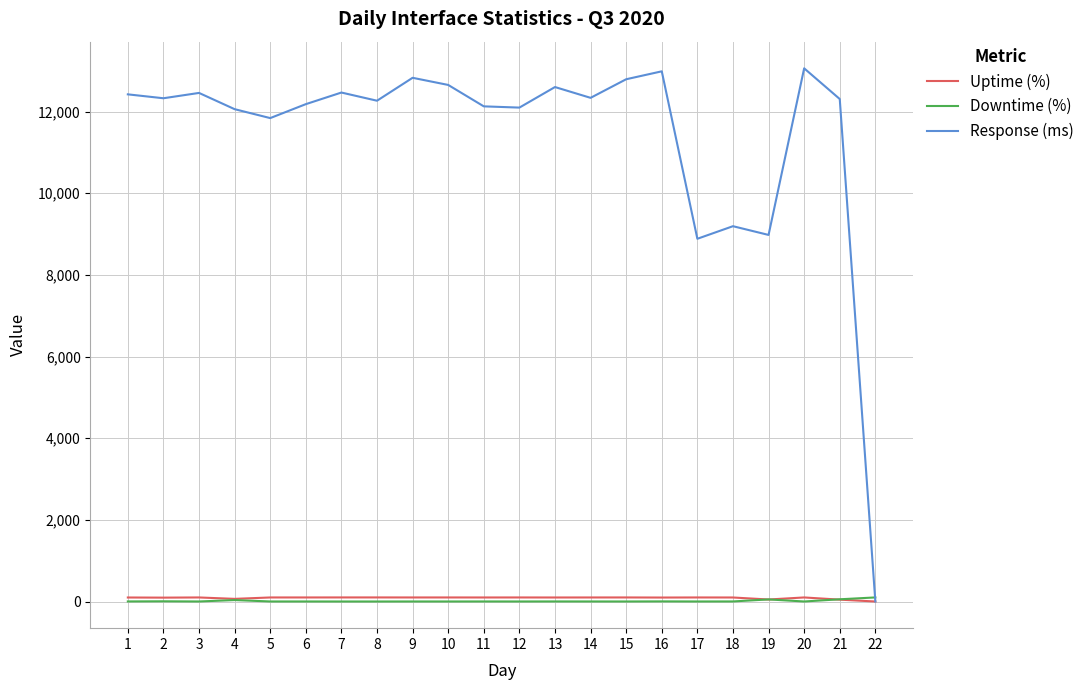

What is the sum of all Downtime (%) values?

263.2